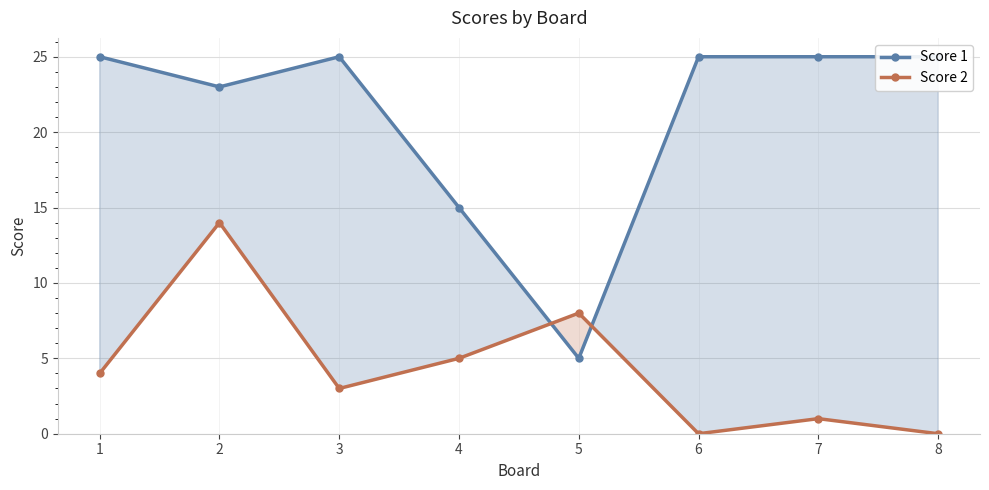

At which category does Score 2 reach its first local valley?

3